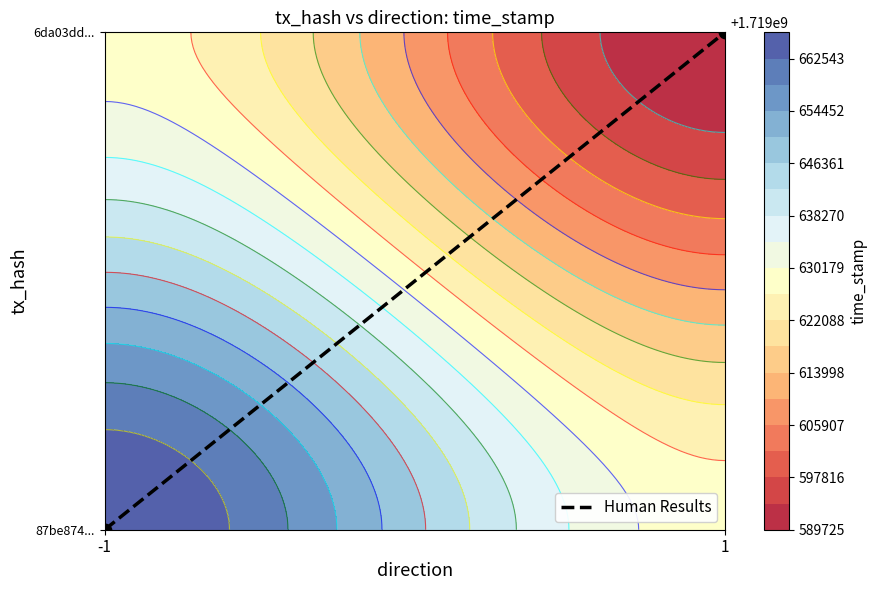

List the labels in order of value, smallest first.

-1, 1